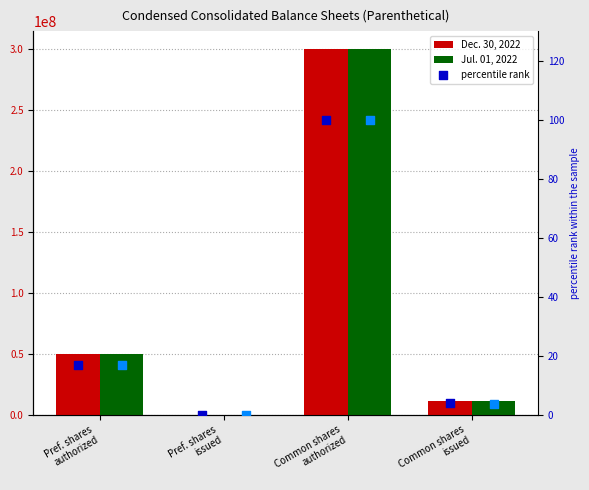

At which category is the sum across all series the highest?

Common shares
authorized